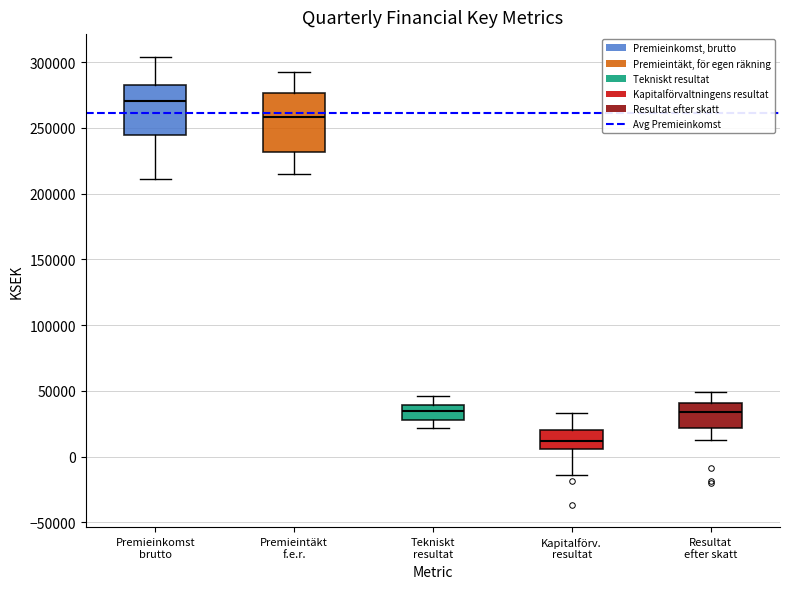

Which box's median line is the highest?

Premieinkomst brutto